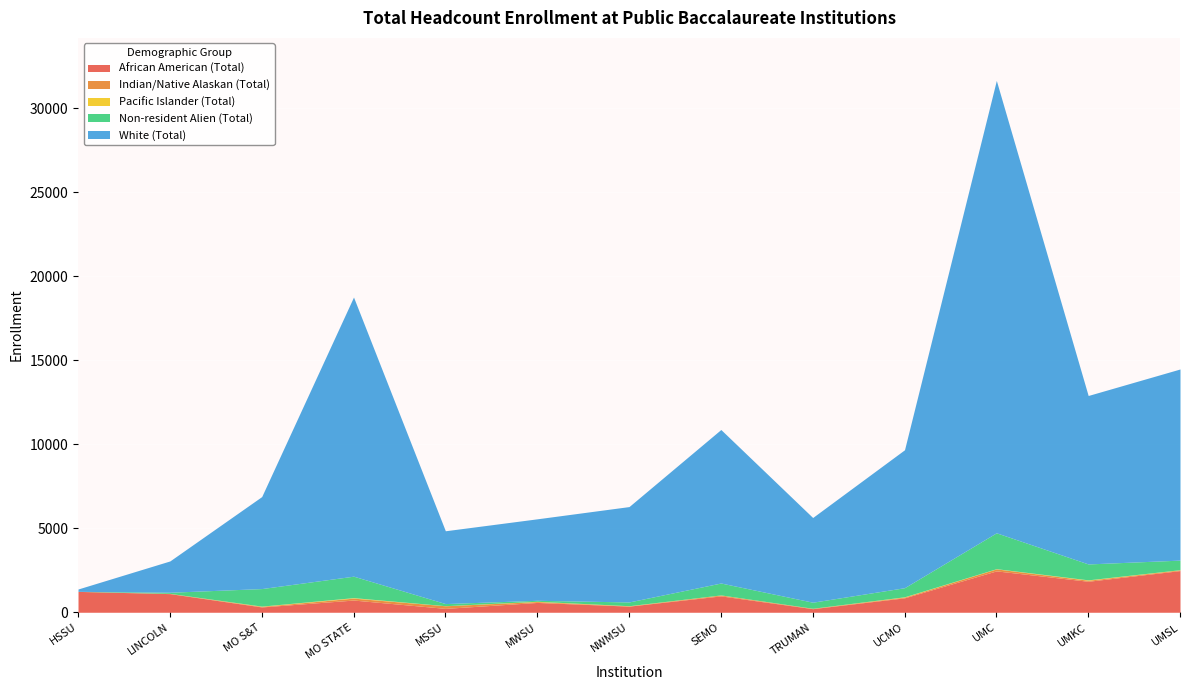

Reading left to right, extract all data points from this chart.

African American (Total): HSSU=1242	LINCOLN=1109	MO S&T=317	MO STATE=727	MSSU=232	MWSU=585	NWMSU=365	SEMO=975	TRUMAN=214	UCMO=860	UMC=2462	UMKC=1844	UMSL=2480
Indian/Native Alaskan (Total): HSSU=1	LINCOLN=13	MO S&T=35	MO STATE=114	MSSU=155	MWSU=52	NWMSU=16	SEMO=51	TRUMAN=21	UCMO=43	UMC=118	UMKC=61	UMSL=43
Pacific Islander (Total): HSSU=0	LINCOLN=2	MO S&T=14	MO STATE=30	MSSU=5	MWSU=17	NWMSU=9	SEMO=6	TRUMAN=3	UCMO=19	UMC=13	UMKC=24	UMSL=10
Non-resident Alien (Total): HSSU=3	LINCOLN=67	MO S&T=1044	MO STATE=1276	MSSU=125	MWSU=58	NWMSU=224	SEMO=709	TRUMAN=361	UCMO=540	UMC=2135	UMKC=946	UMSL=570
White (Total): HSSU=139	LINCOLN=1863	MO S&T=5473	MO STATE=16607	MSSU=4332	MWSU=4848	NWMSU=5674	SEMO=9132	TRUMAN=5039	UCMO=8206	UMC=26912	UMKC=10022	UMSL=11371